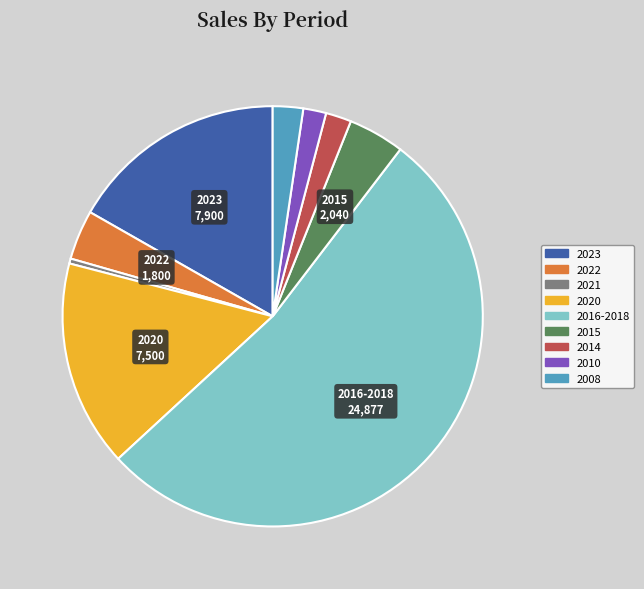

Is it true that 2014 is 16% of the pie?

False